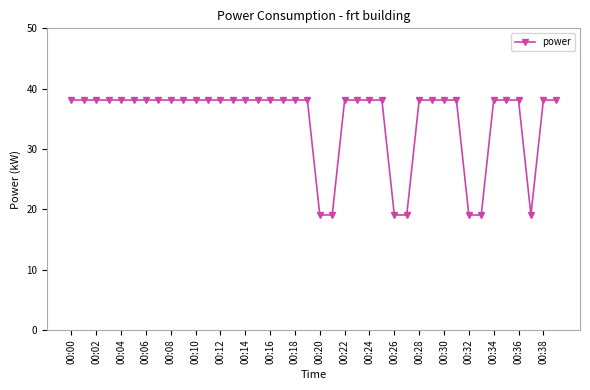

What is the value of the 36th point from the left?

38.1